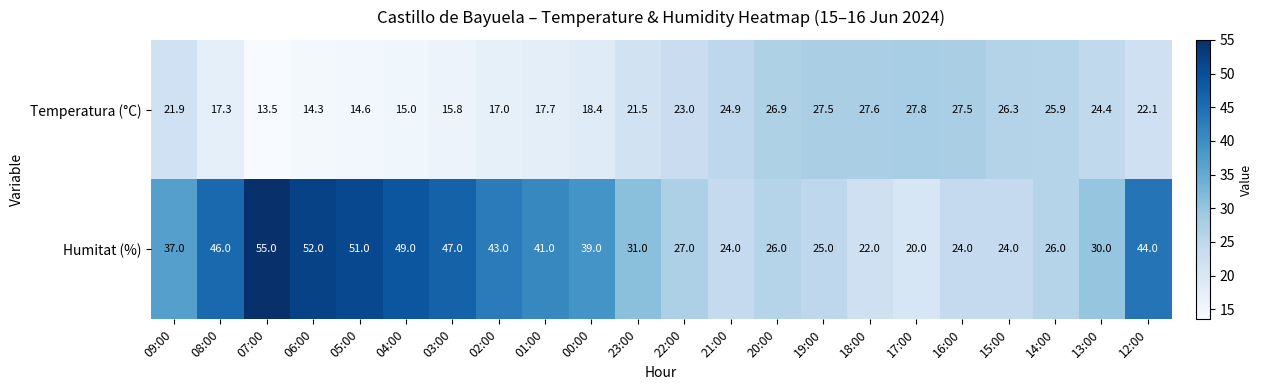

The value of Humitat (%) at 20:00 is 26.0. True or false?

True